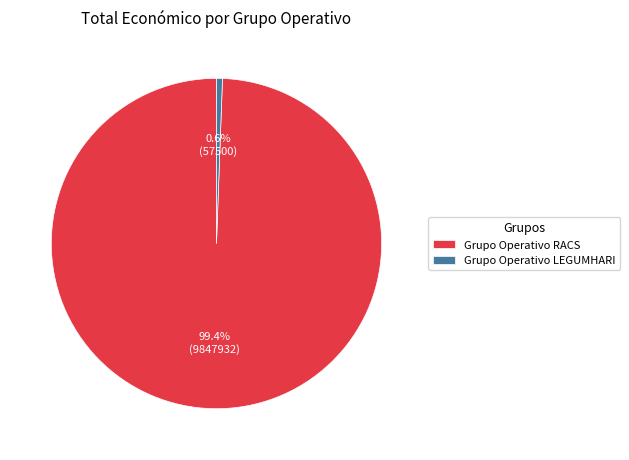

Is there a majority slice in this chart?

Yes